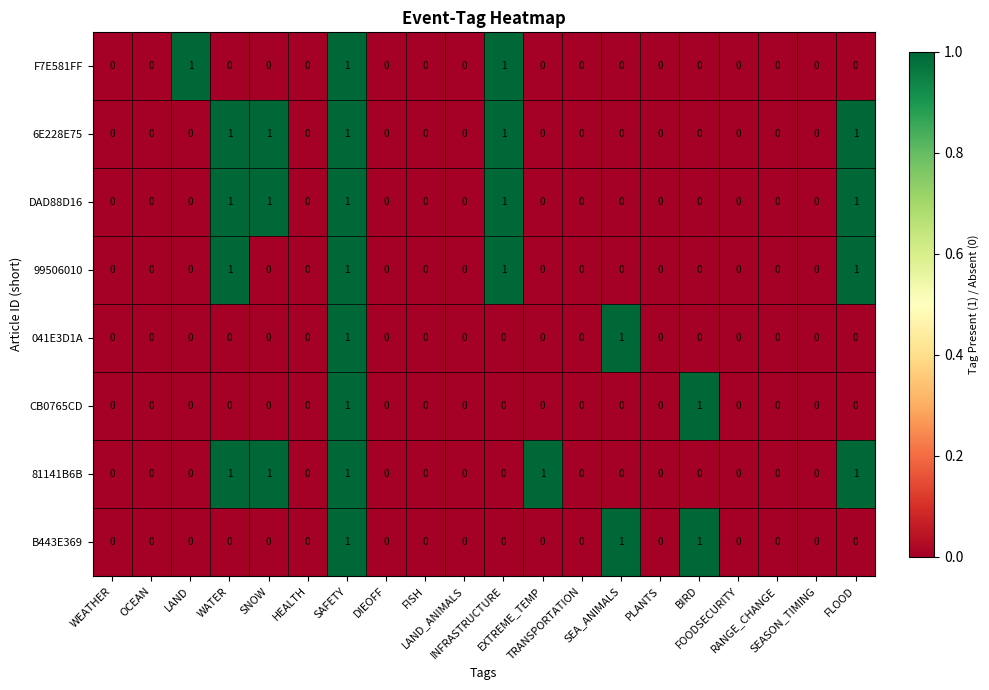

At which category is the sum across all series the highest?

SAFETY